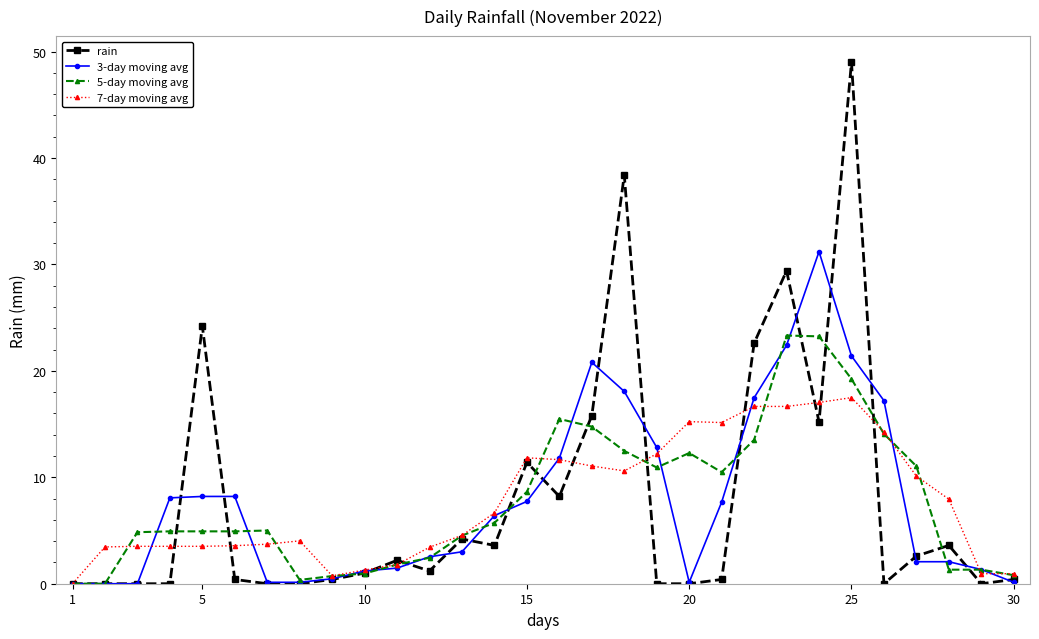

What is the average value of the 5-day moving avg series?

7.8